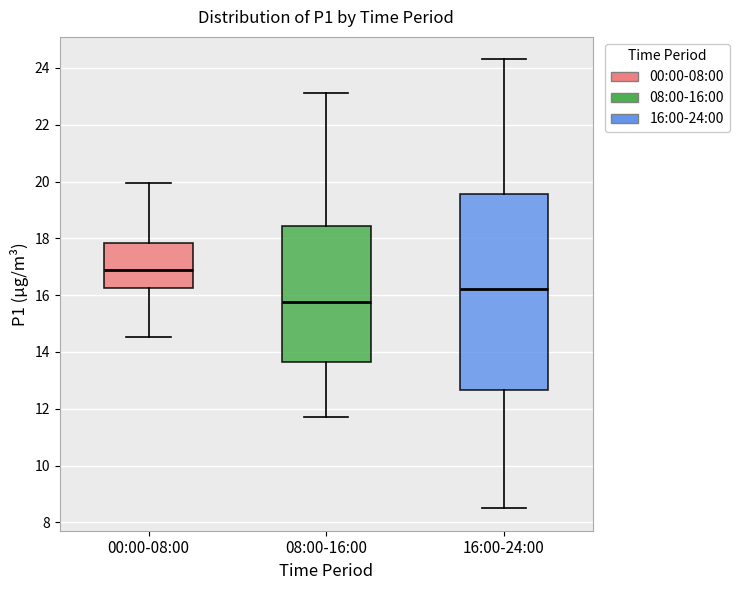

Which box is the tallest, from its lower edge to its upper edge?

16:00-24:00